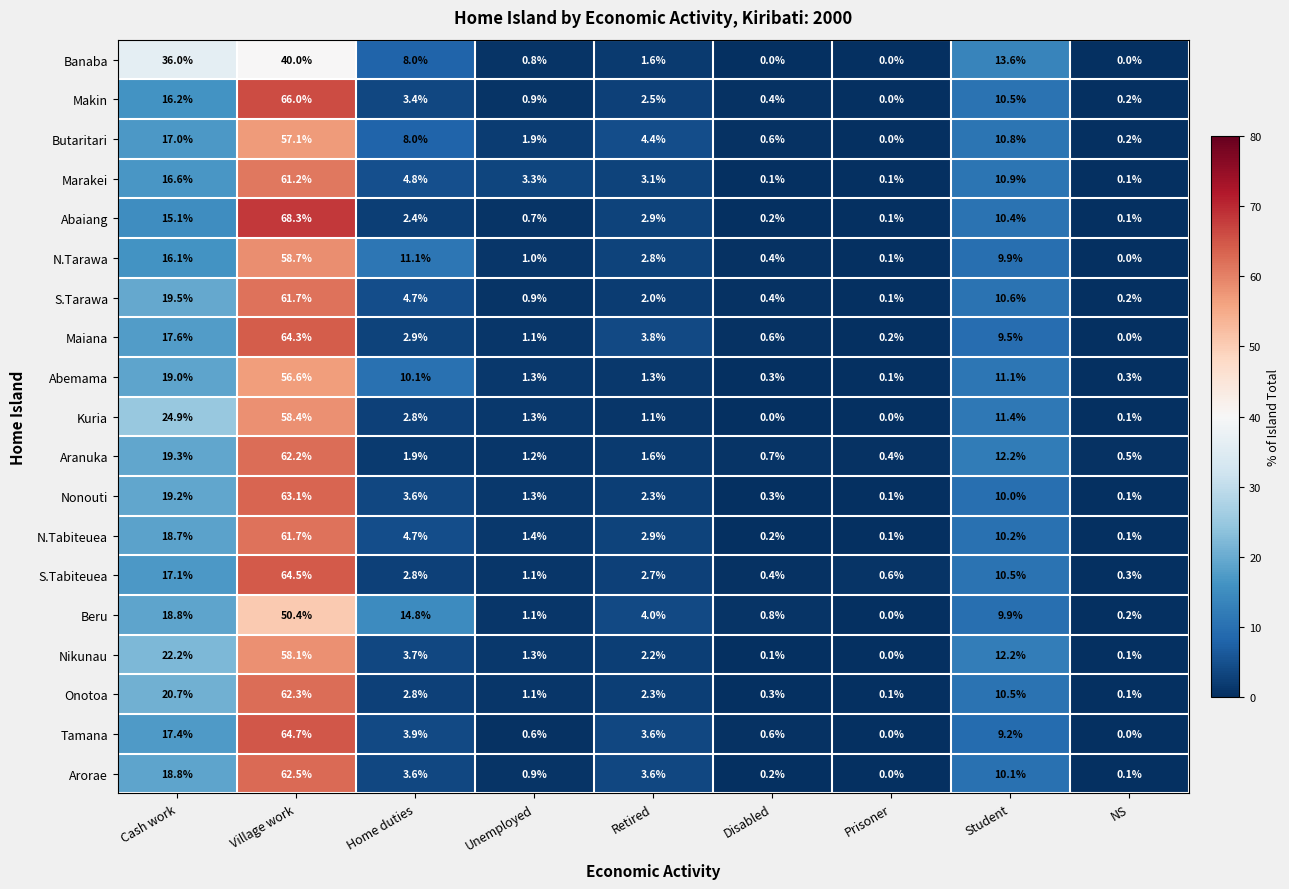

True or false: S.Tarawa has a value of 13.8 at Student.

False